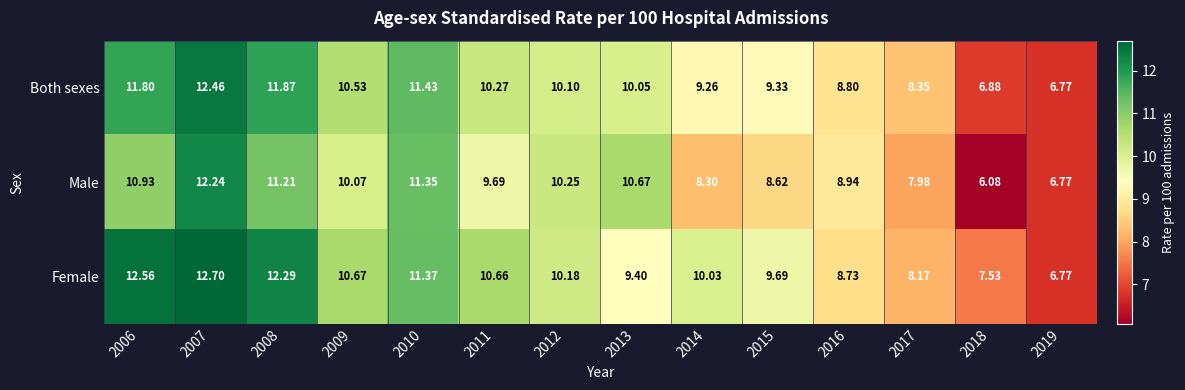

Is the value of Female at 2014 greater than the value of Male at 2009?

No